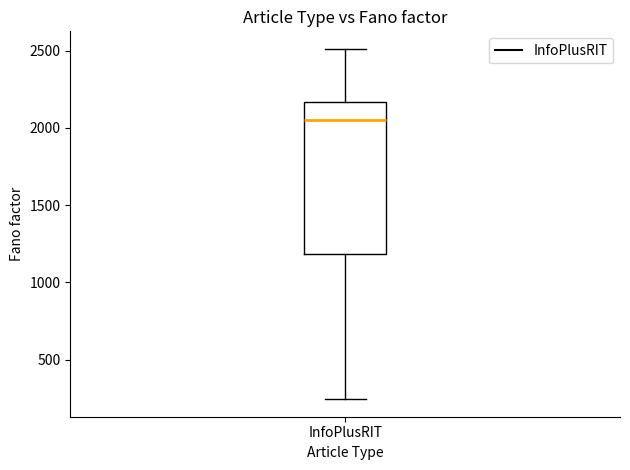

Read this box plot against the y-axis: the position of the median line, the range covered by the box, and the ends of both whiskers. The values are not printed on the chart, so give them approximately, as read against the axis.

median 2050, box 1200 to 2150, whiskers 250 to 2500